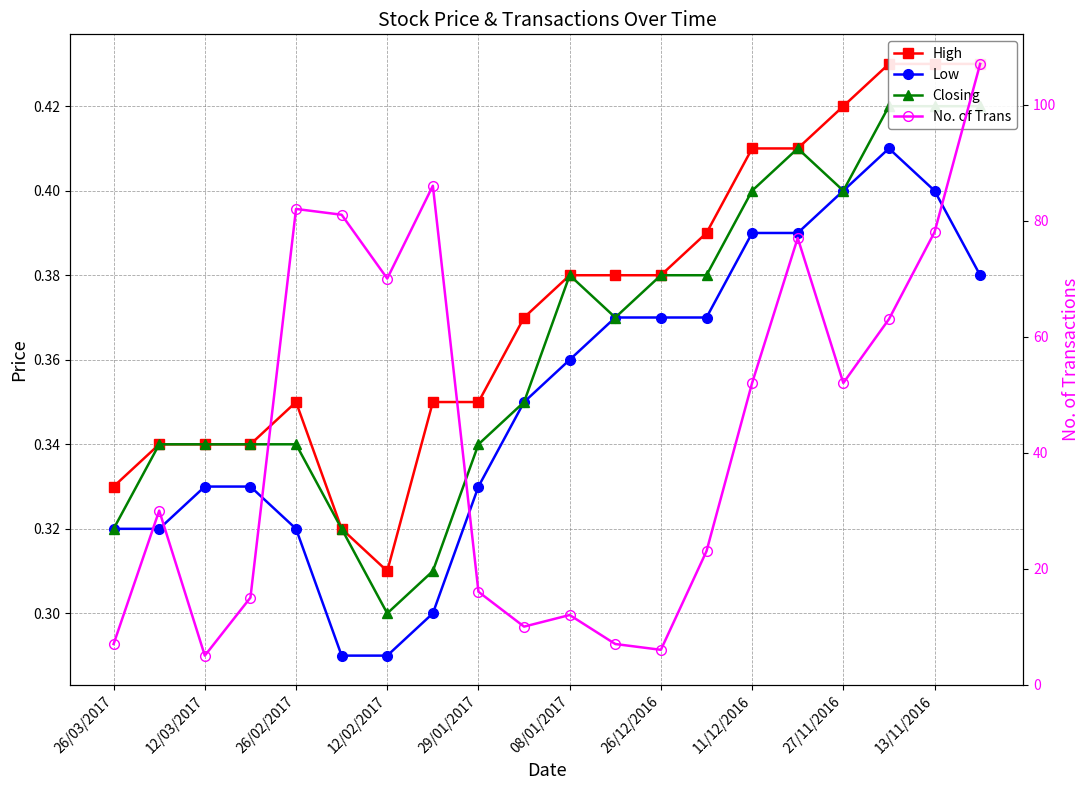

Reading left to right, transcribe all the data shown in this chart.

High: 0.3	0.3	0.3	0.3	0.3	0.3	0.3	0.3	0.3	0.4	0.4	0.4	0.4	0.4	0.4	0.4	0.4	0.4	0.4	0.4
Low: 0.3	0.3	0.3	0.3	0.3	0.3	0.3	0.3	0.3	0.3	0.4	0.4	0.4	0.4	0.4	0.4	0.4	0.4	0.4	0.4
Closing: 0.3	0.3	0.3	0.3	0.3	0.3	0.3	0.3	0.3	0.3	0.4	0.4	0.4	0.4	0.4	0.4	0.4	0.4	0.4	0.4
No. of Trans: 7.0	30.0	5.0	15.0	82.0	81.0	70.0	86.0	16.0	10.0	12.0	7.0	6.0	23.0	52.0	77.0	52.0	63.0	78.0	107.0